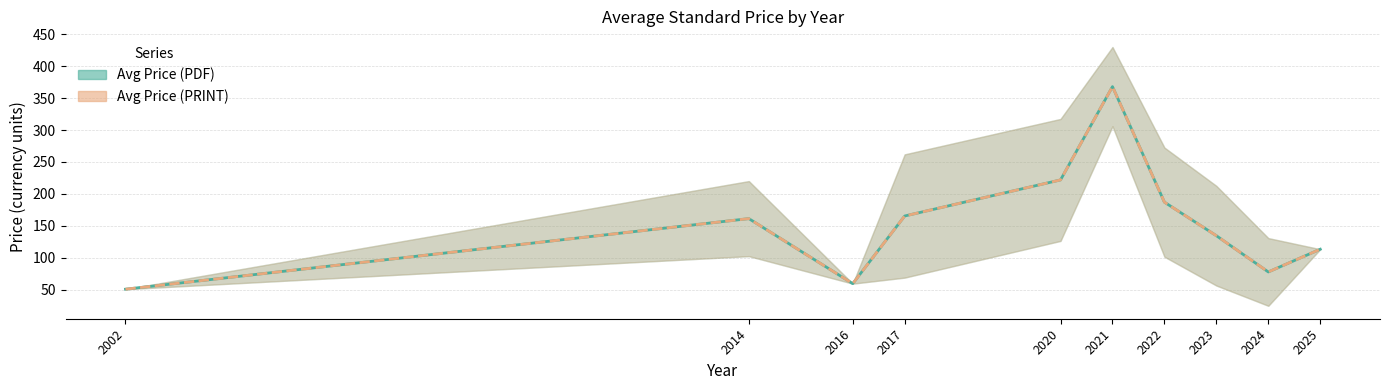

At which category is the sum across all series the highest?

2021